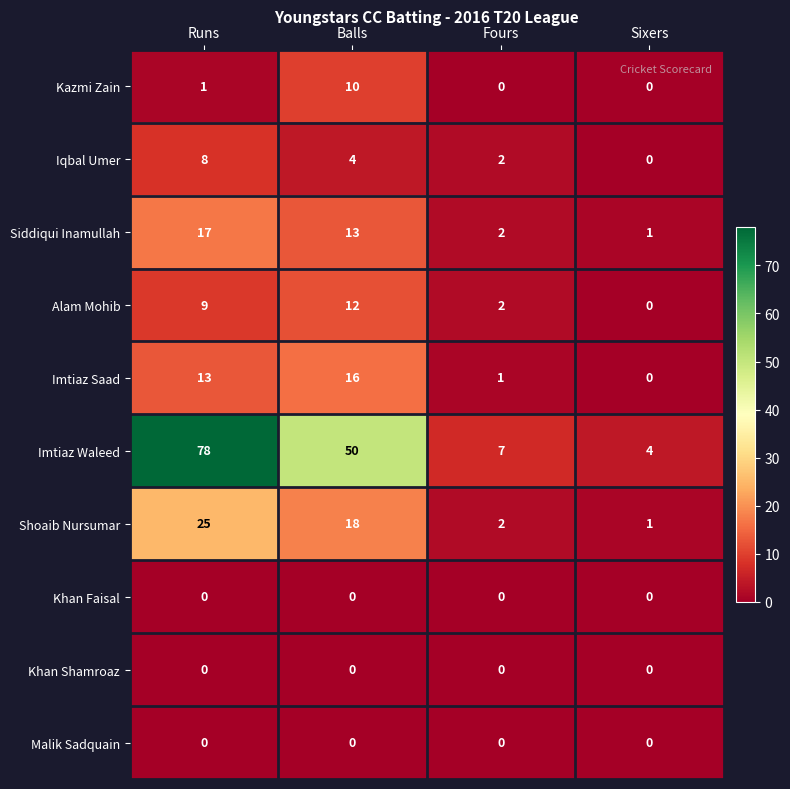

Which series changed the most between Balls and Sixers?

Imtiaz Waleed